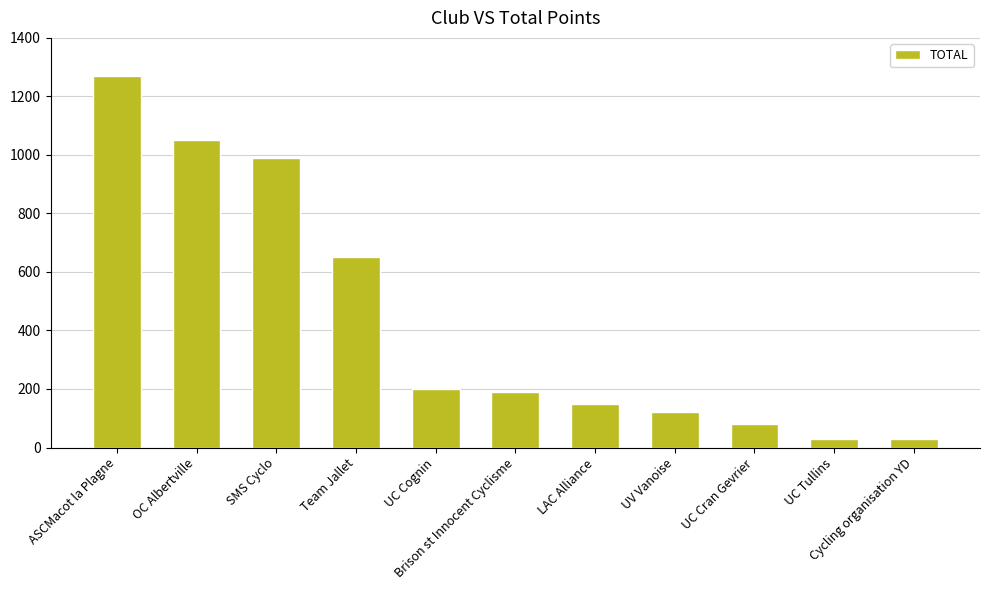

Where is the data nearest to the value 650?

Team Jallet